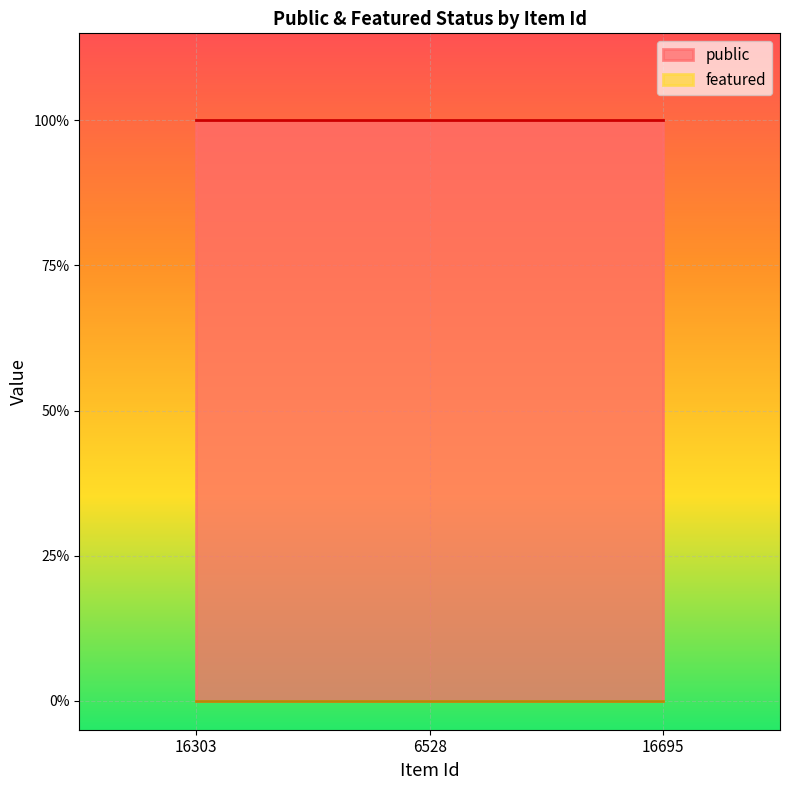

What are all the series names shown in the legend?

public, featured